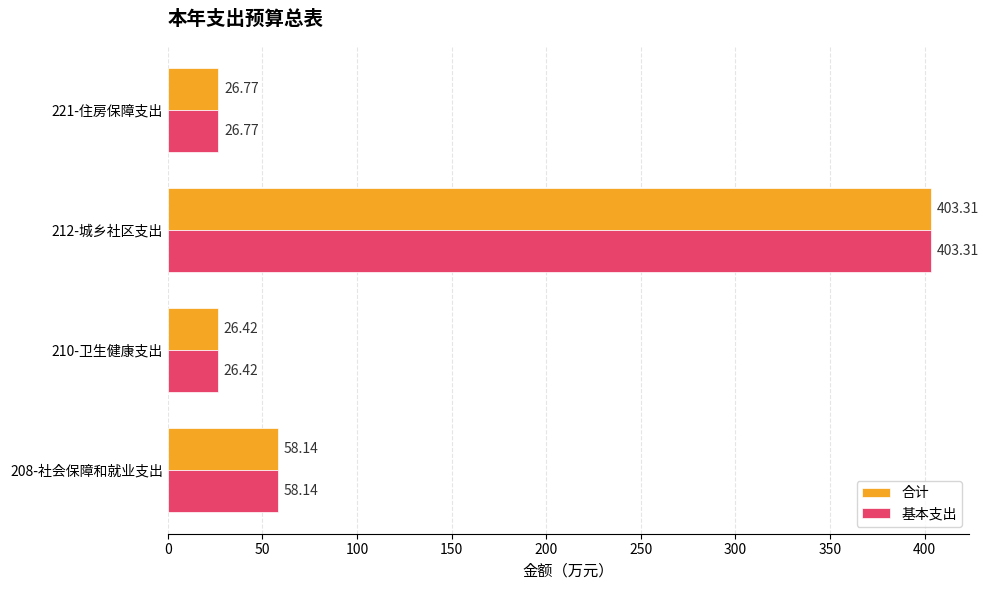

How many data points in 基本支出 are less than 58?

2